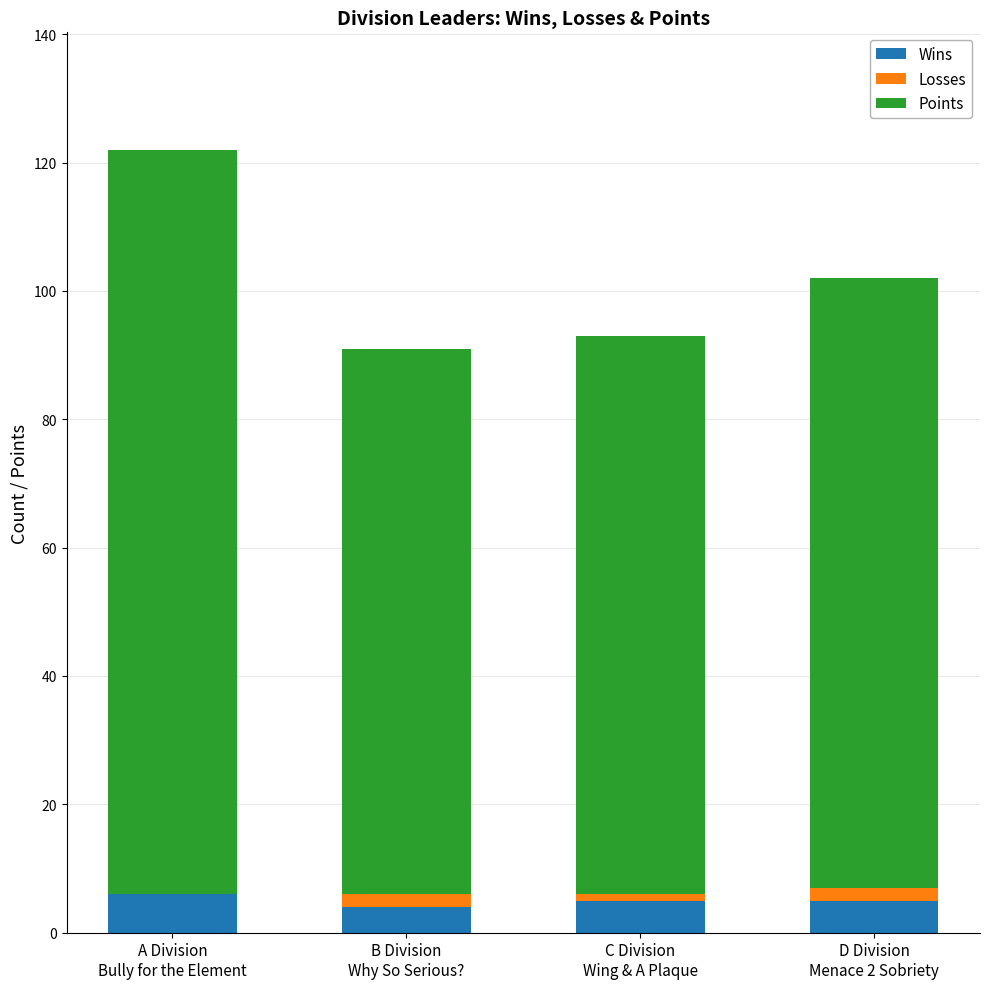

What is the highest value of the Wins series?

6